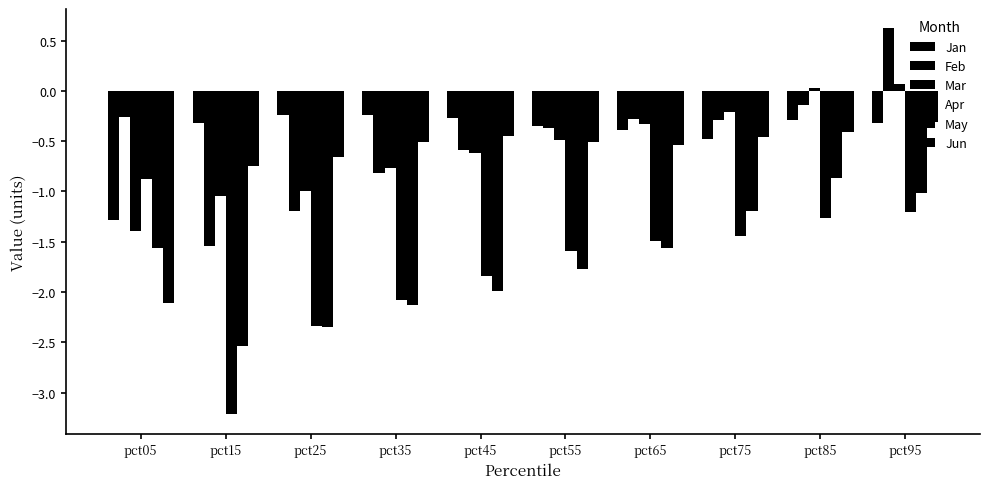

Where does the May series first go above -1?

pct85